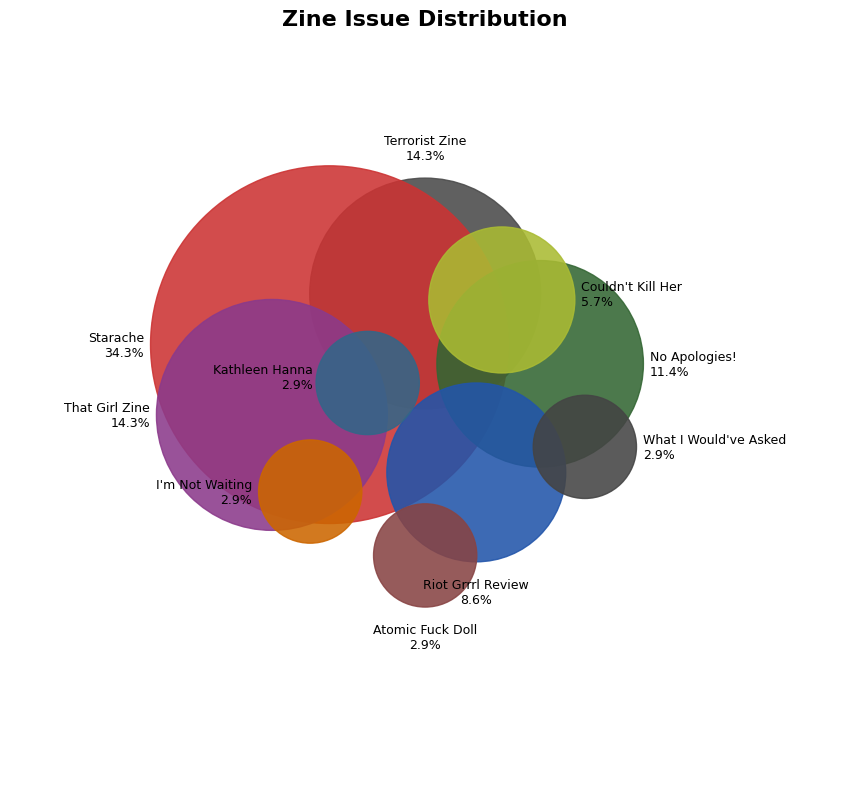

To the nearest percent, what percentage of the pie is That Girl Zine (716)?

14%